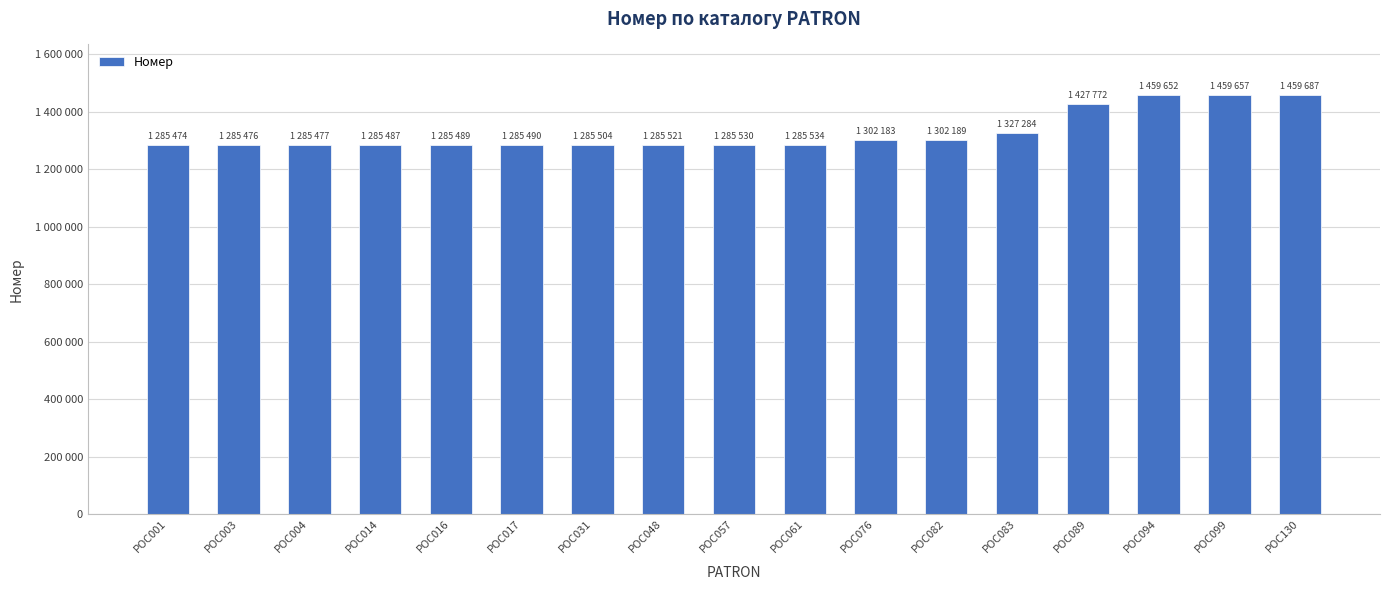

Which category has the lowest value across all series?

POC001